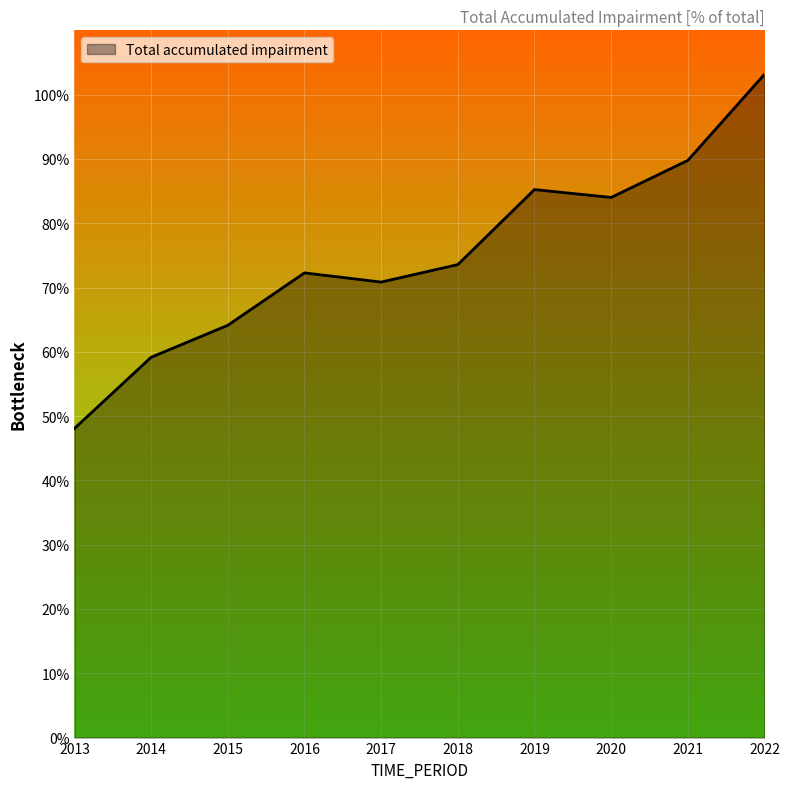

List the labels in order of value, smallest first.

2013, 2014, 2015, 2017, 2016, 2018, 2020, 2019, 2021, 2022